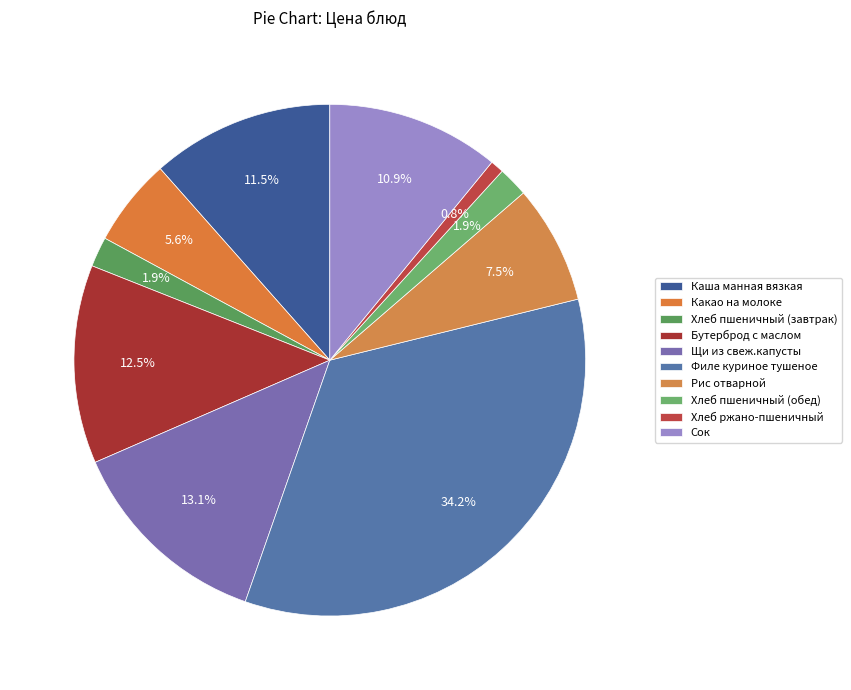

Rank the categories by value from highest to lowest.

Филе куриное тушеное, Щи из свеж.капусты, Бутерброд с маслом, Каша манная вязкая, Сок, Рис отварной, Какао на молоке, Хлеб пшеничный (завтрак), Хлеб пшеничный (обед), Хлеб ржано-пшеничный